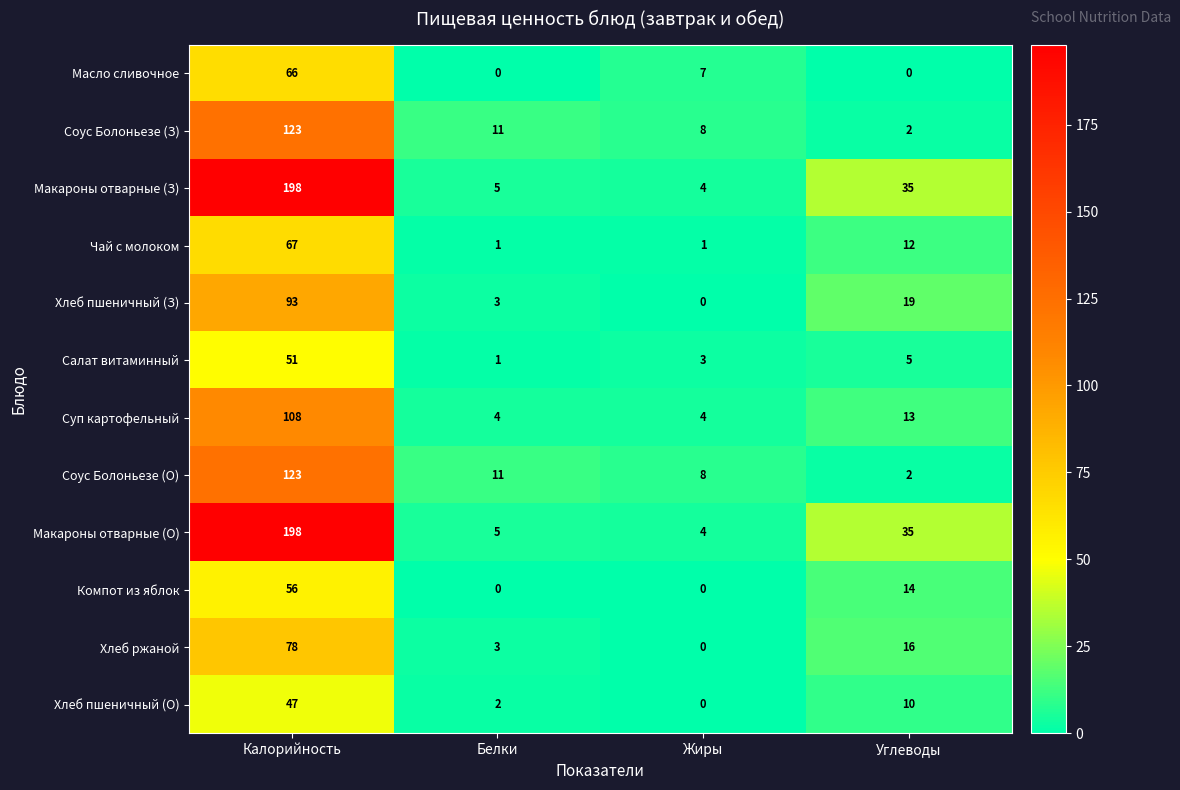

The value of Соус Болоньезе (О) at Калорийность is 123. True or false?

True